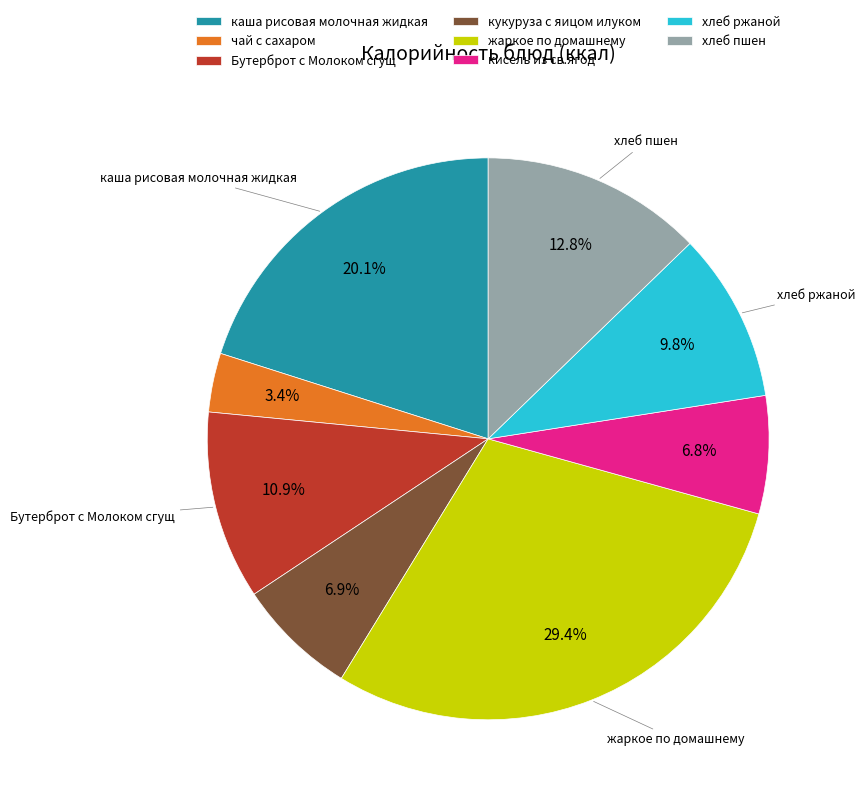

Which category has the biggest portion of the pie?

жаркое по домашнему